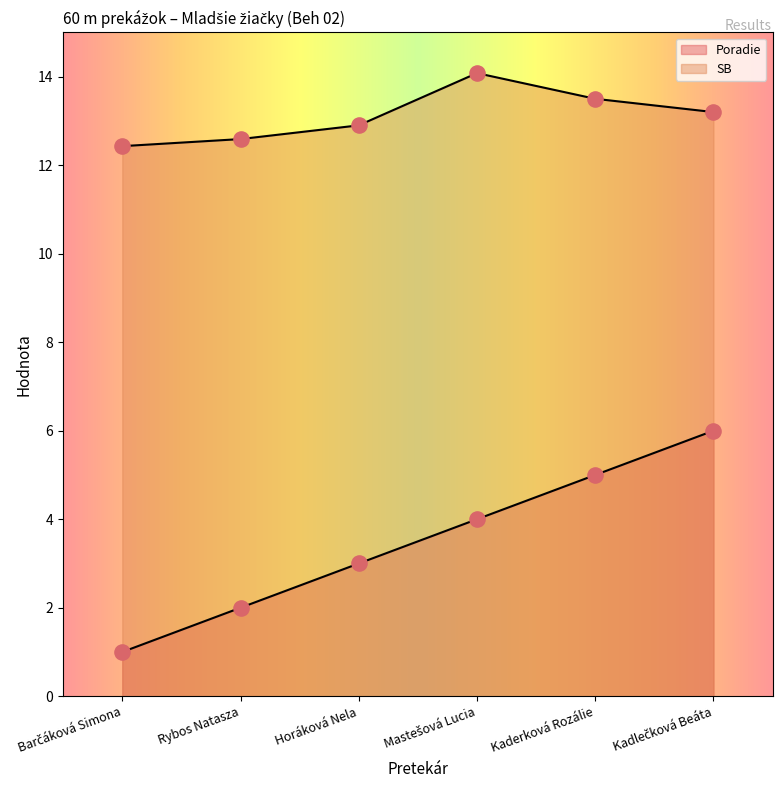

Which series contains the highest Y value?

SB